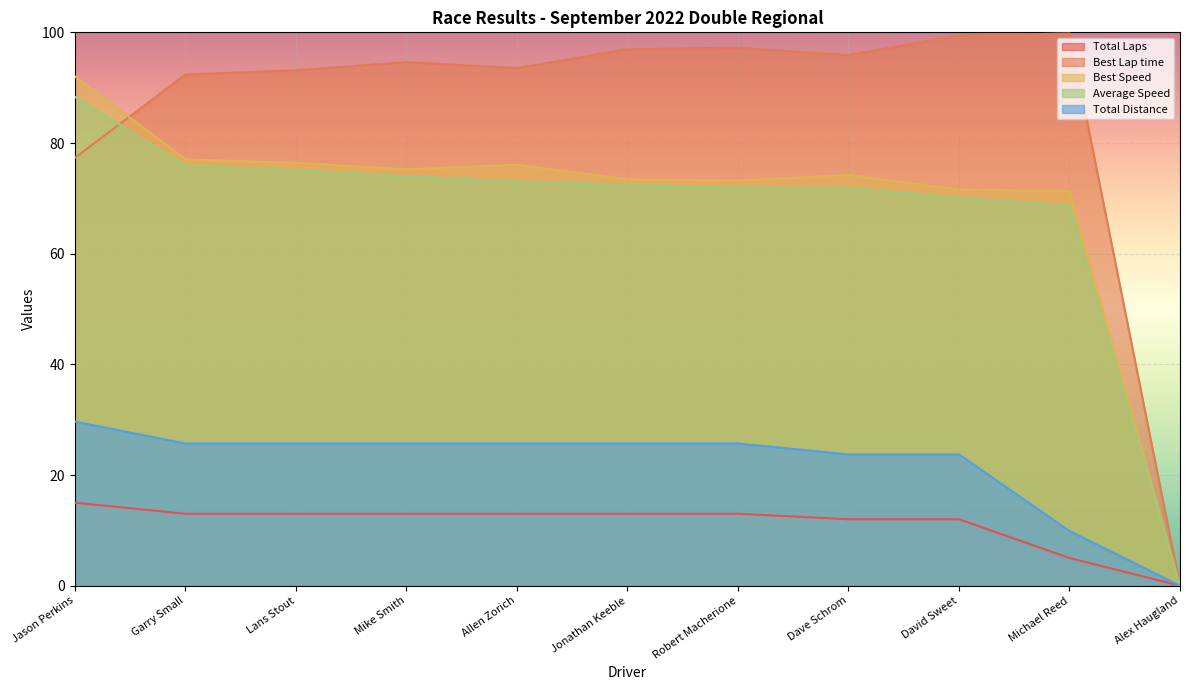

True or false: Total Distance and Average Speed cross at least once.

False